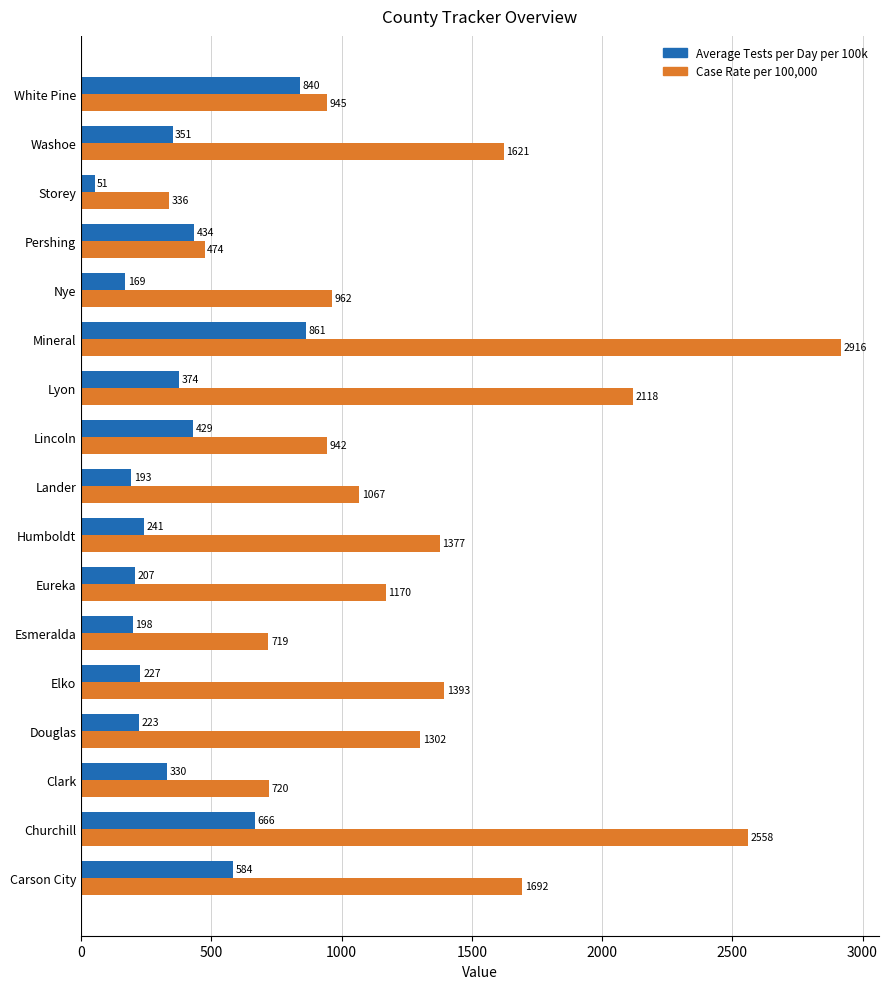

At which category is the sum across all series the highest?

Mineral